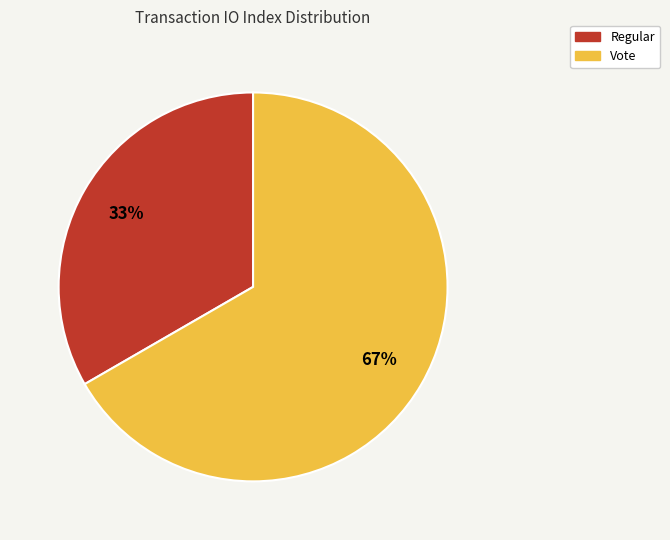

Combined, do Regular and Vote account for over 50%?

Yes